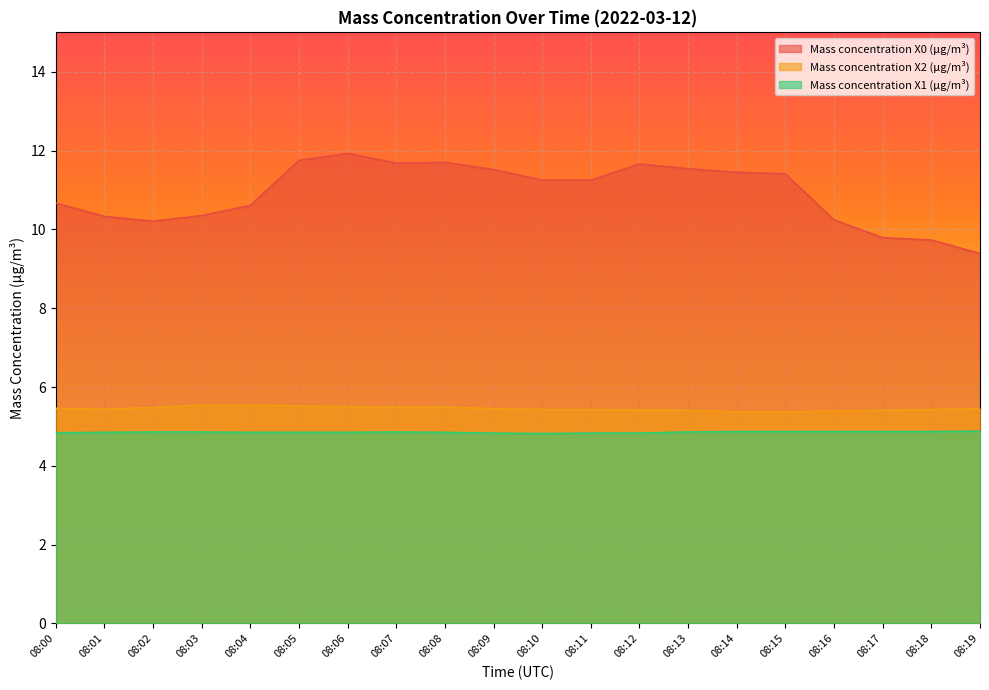

How many categories are shown in the chart?

20